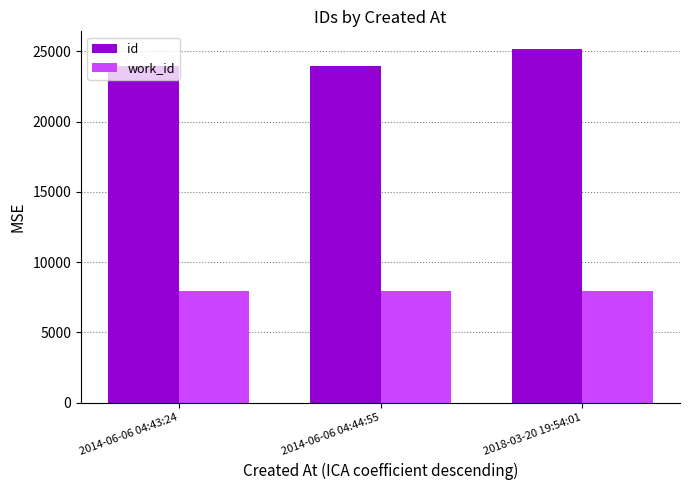

What is the label of the 1st bar from the right?

2018-03-20 19:54:01